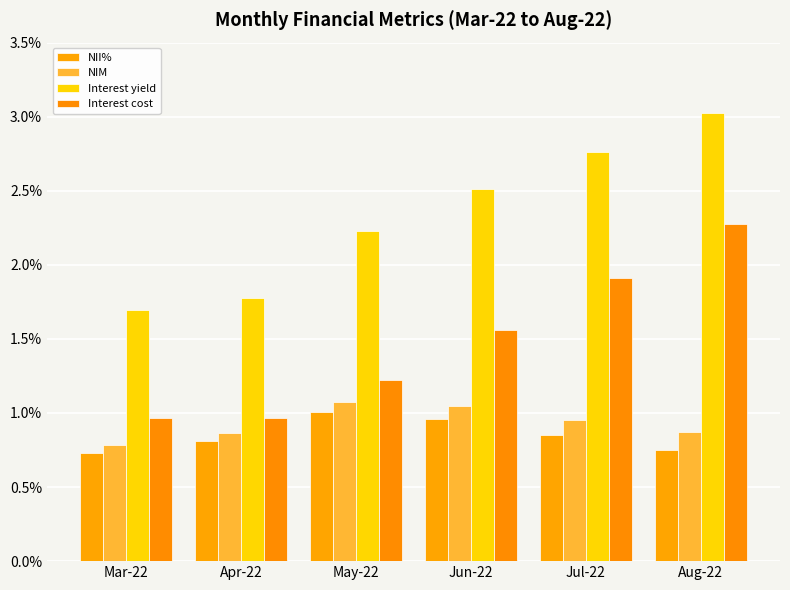

Are the bars horizontal?

No